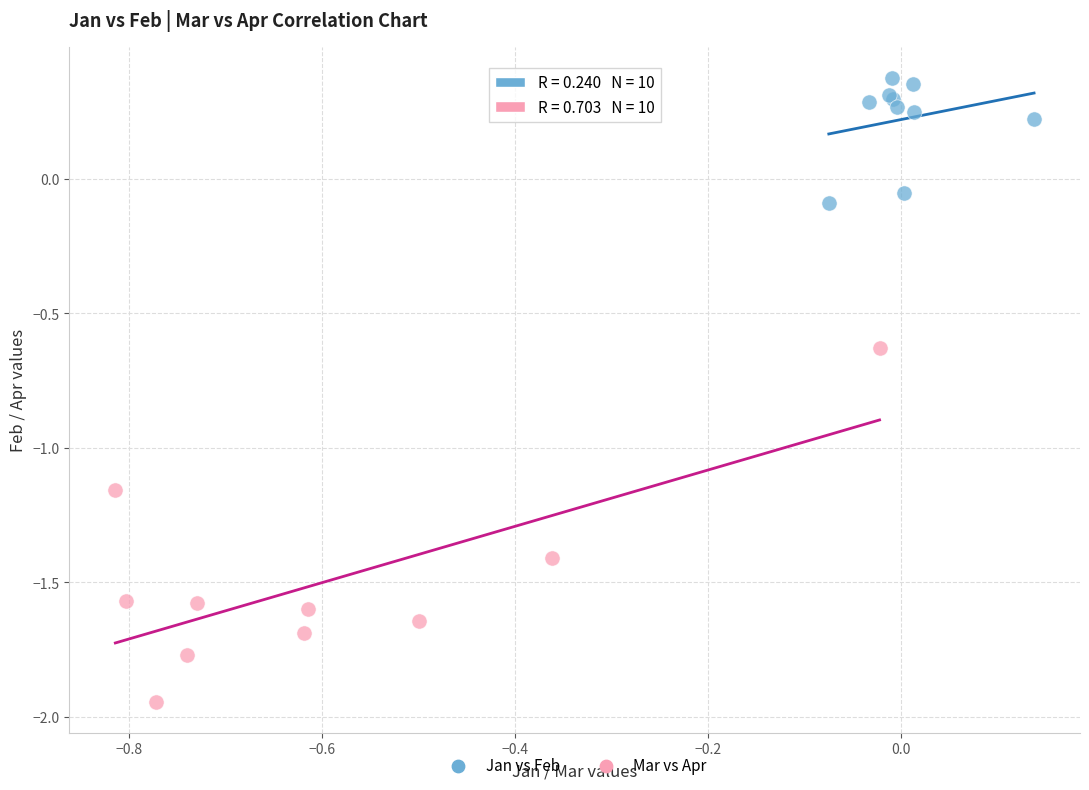

Which series contains the lowest Y value?

Mar vs Apr